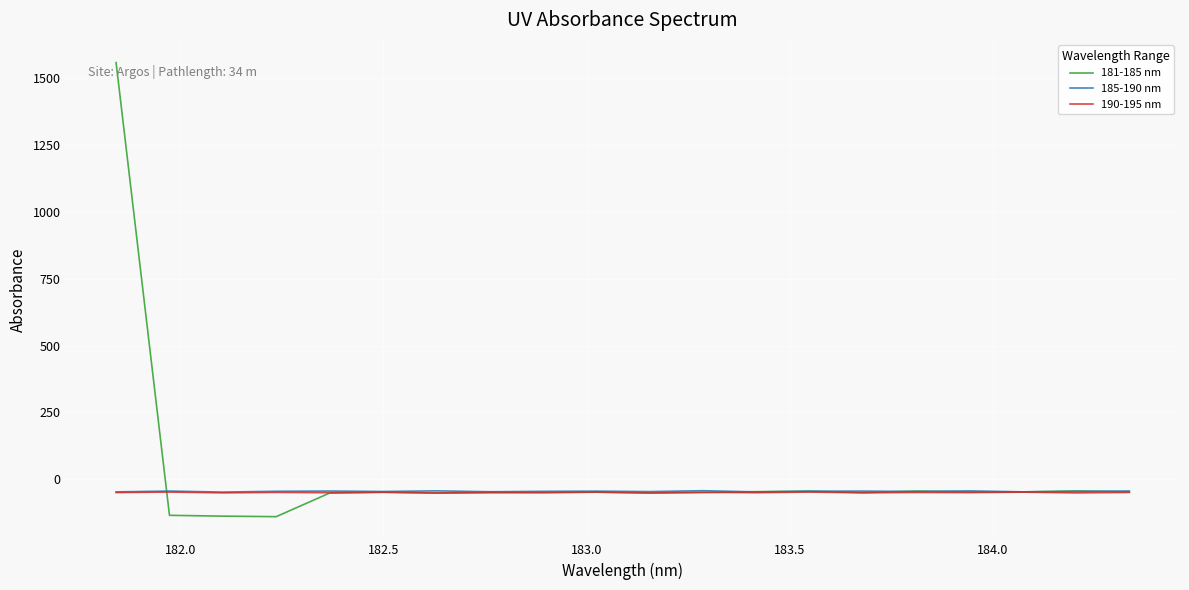

What is the smallest value displayed?

-140.4